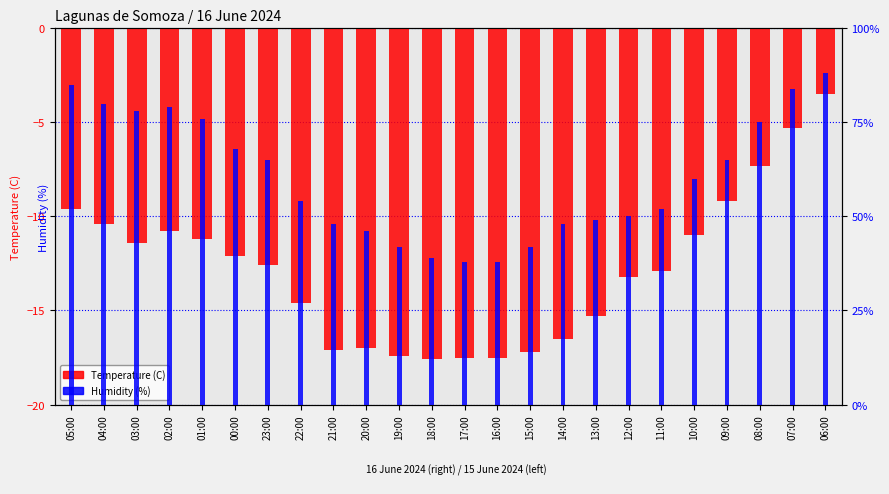

How many groups of bars are there?

24